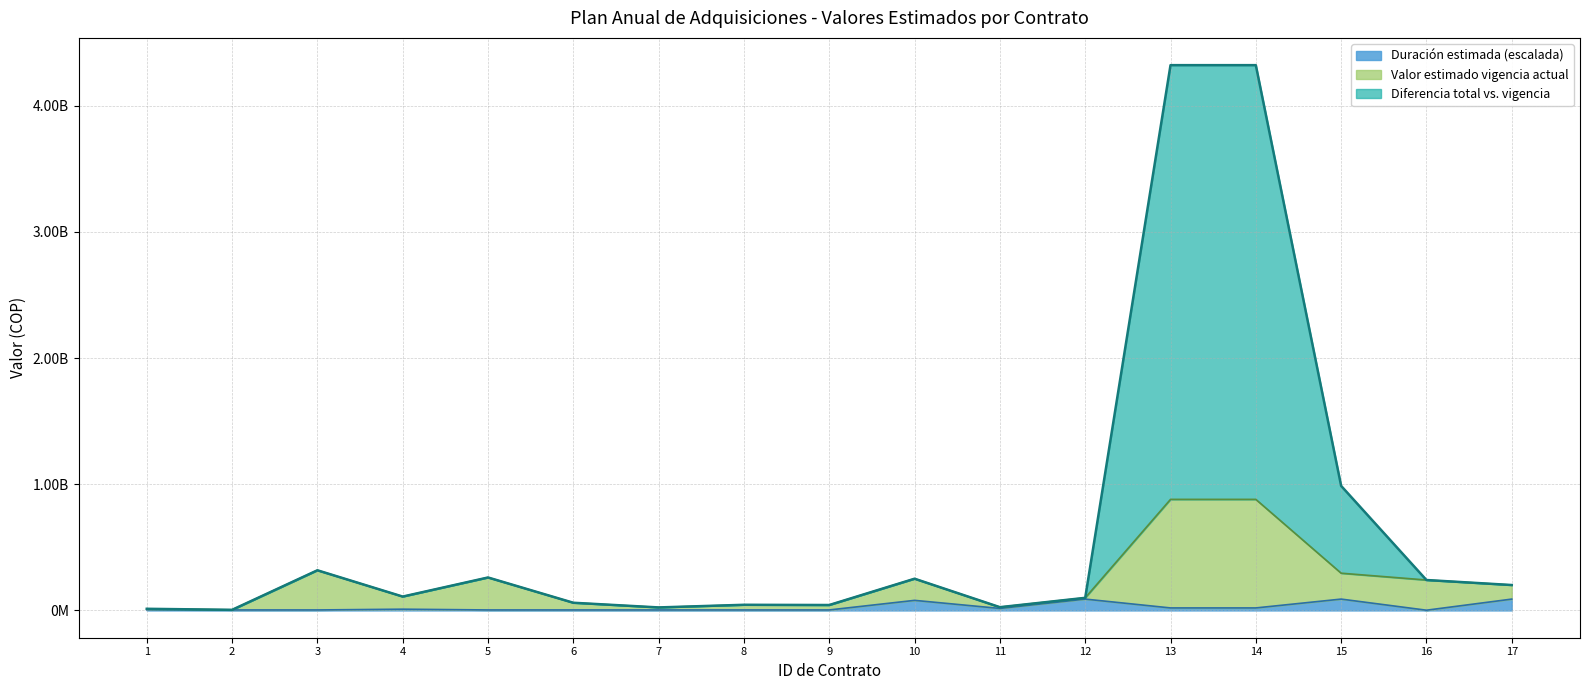

Does the chart have visible grid lines?

Yes